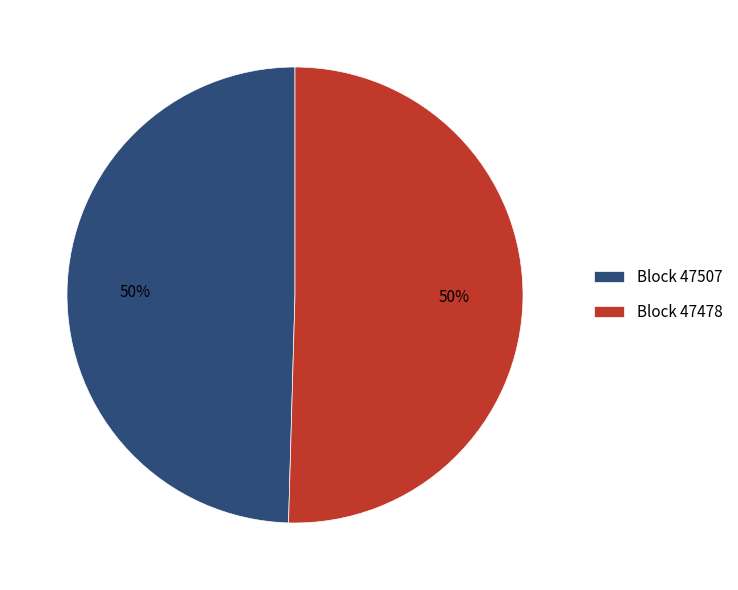

True or false: Block 47507 accounts for 58% of the total.

False